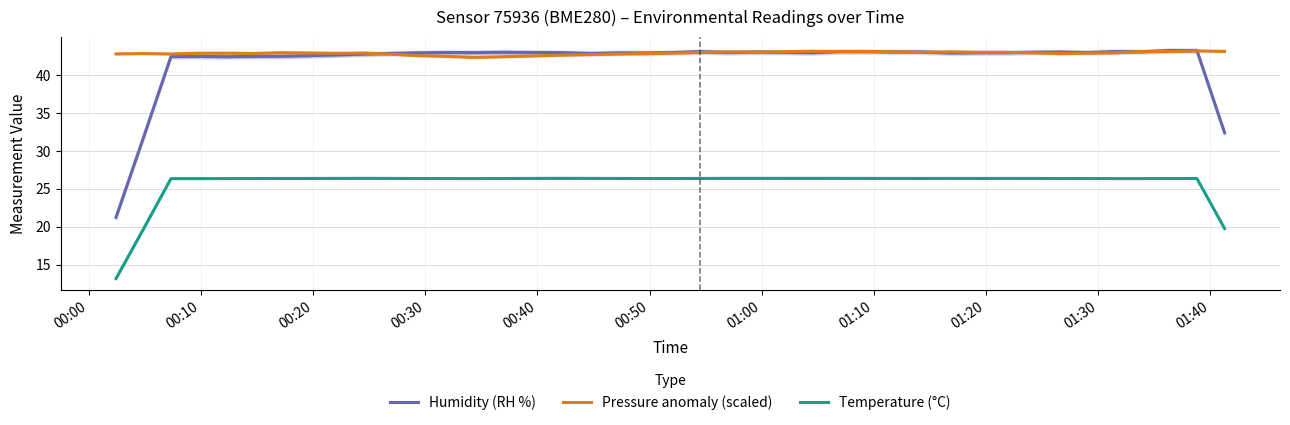

Is this an area chart (filled region under the line)?

No